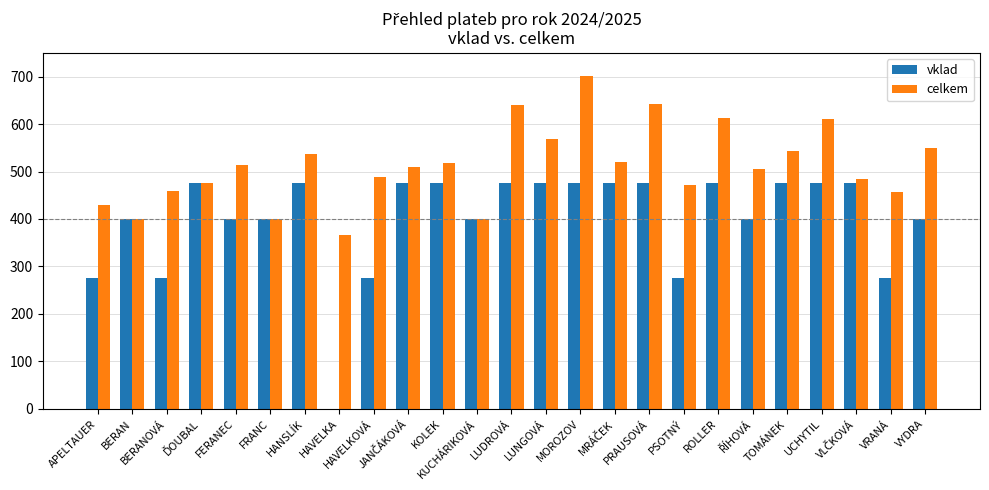

Which series has the largest total across all categories?

celkem